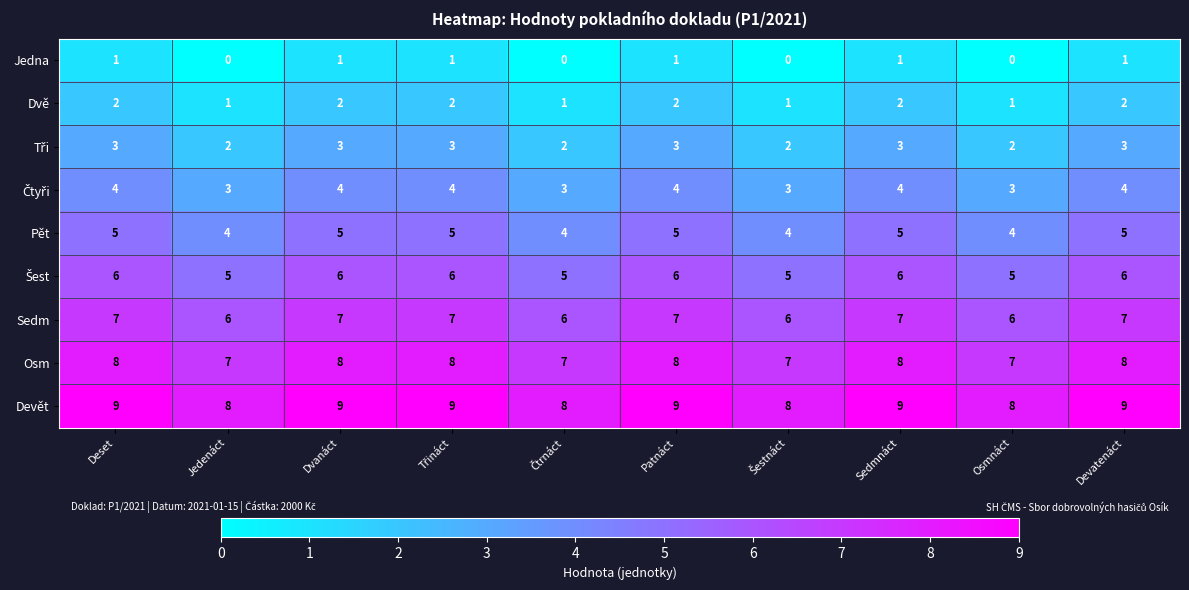

What is the spread (max minus min) of values at Jedenáct?

8